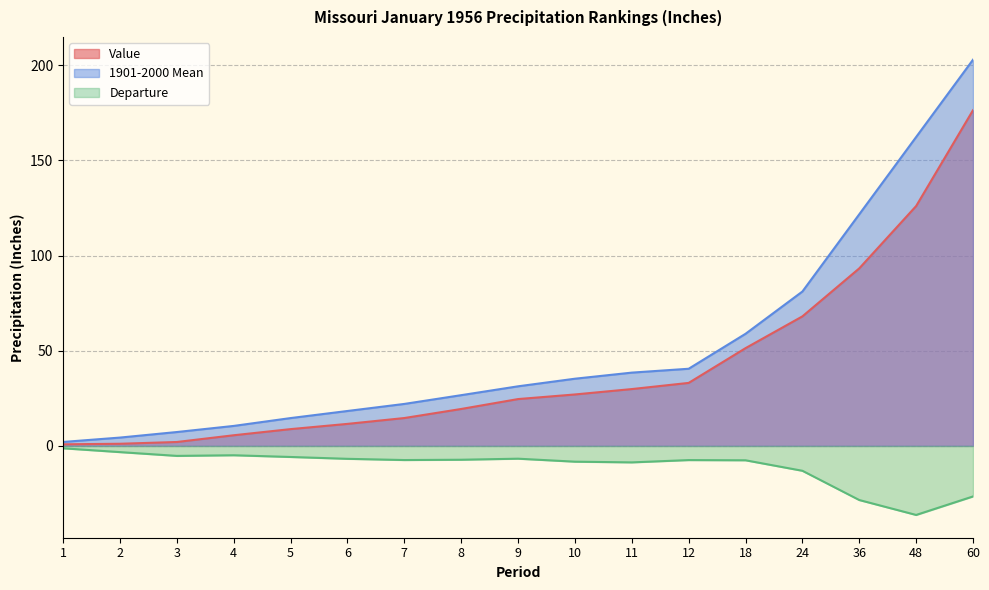

What are all the series names shown in the legend?

Value, 1901-2000 Mean, Departure